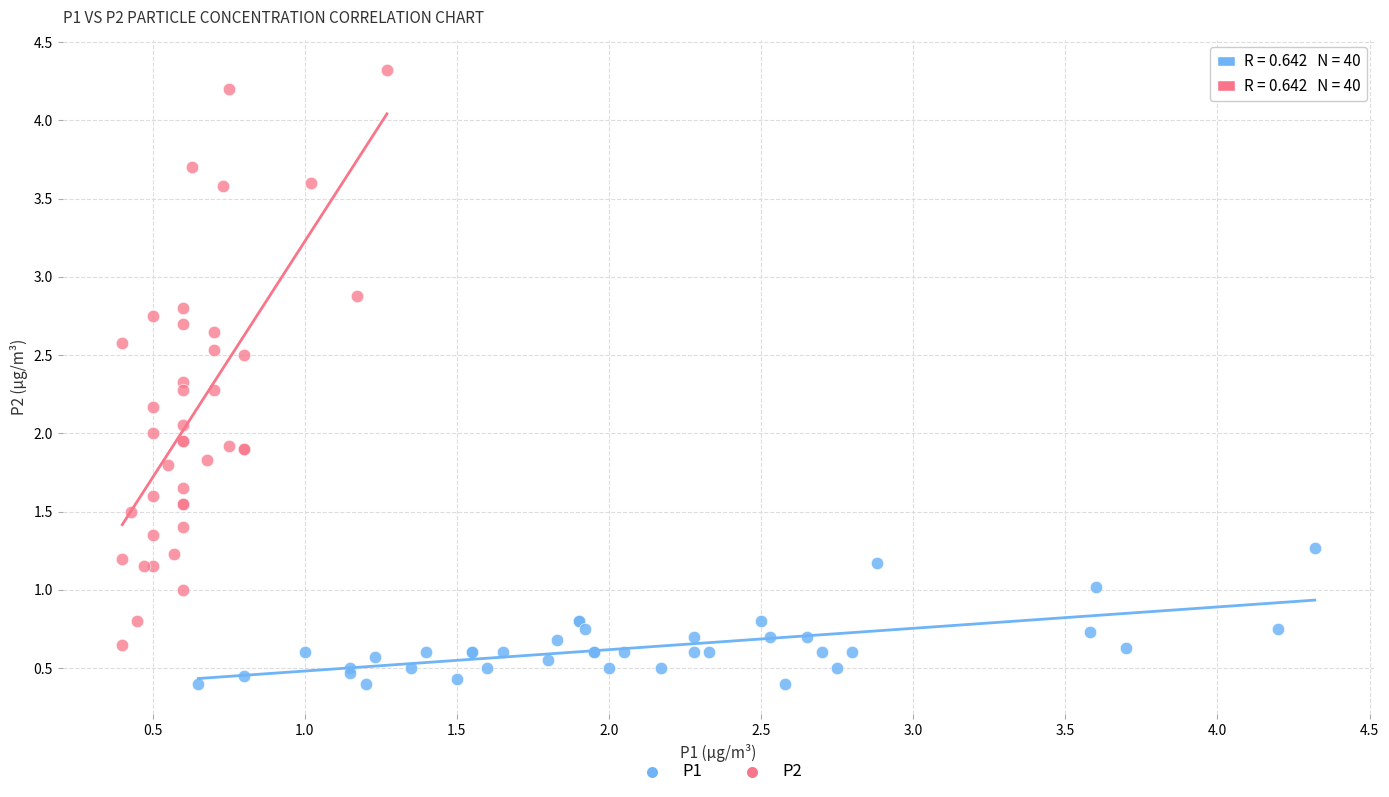

Which series contains the lowest Y value?

P1